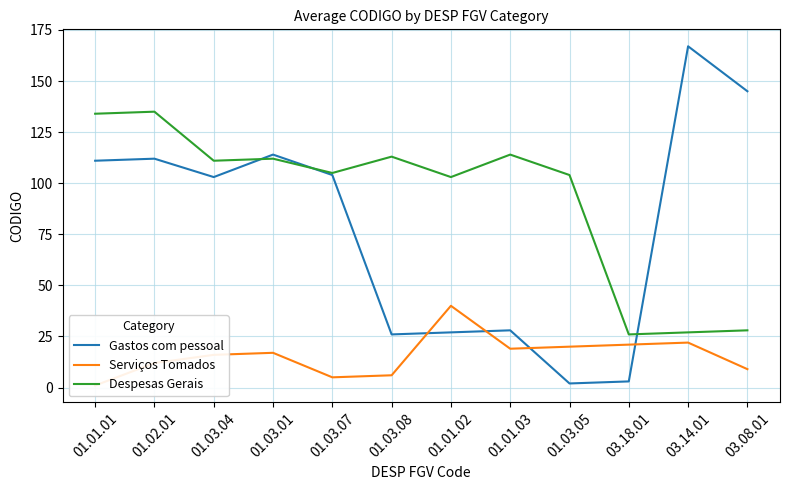

Which series has the largest total across all categories?

Despesas Gerais